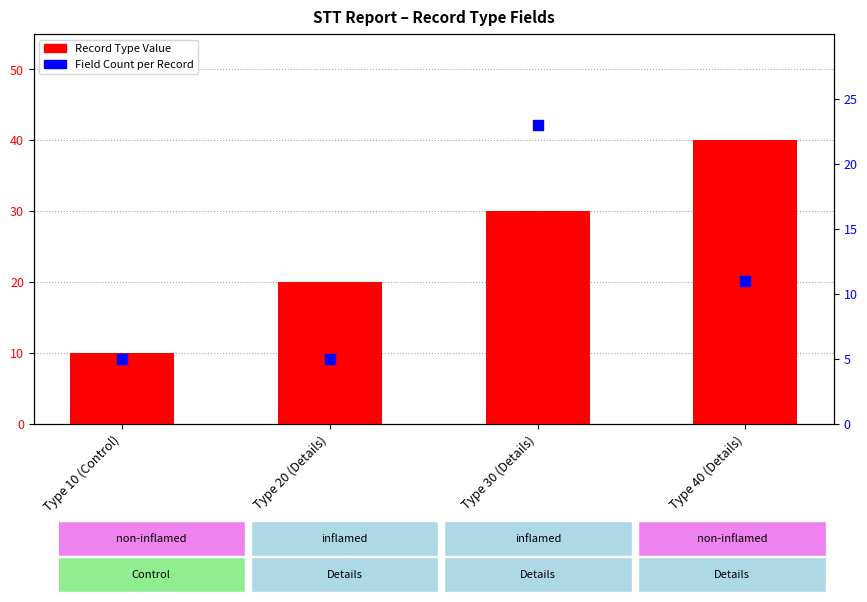

What is the total value across all series at Type 10 (Control)?

15